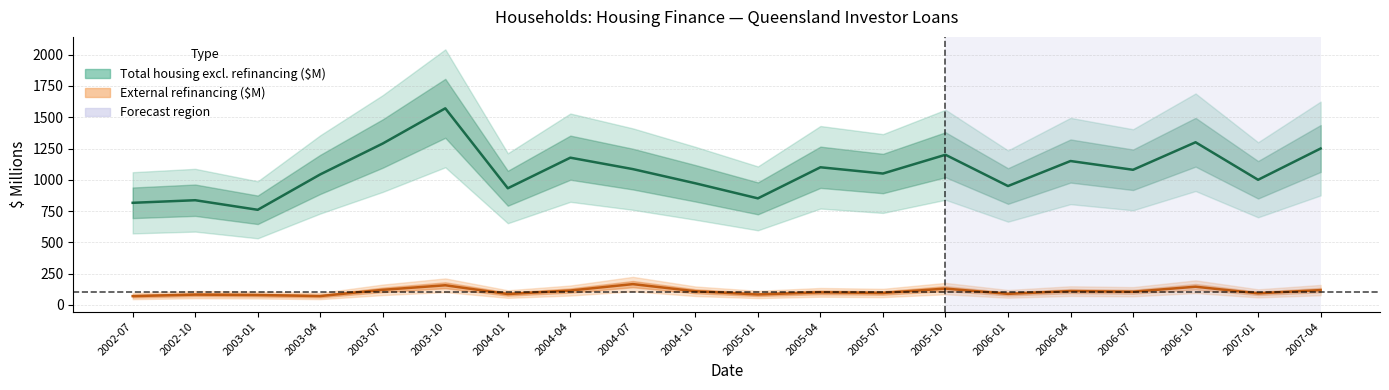

How many interior local valleys does the Total housing excl. refinancing ($M) series have?

7